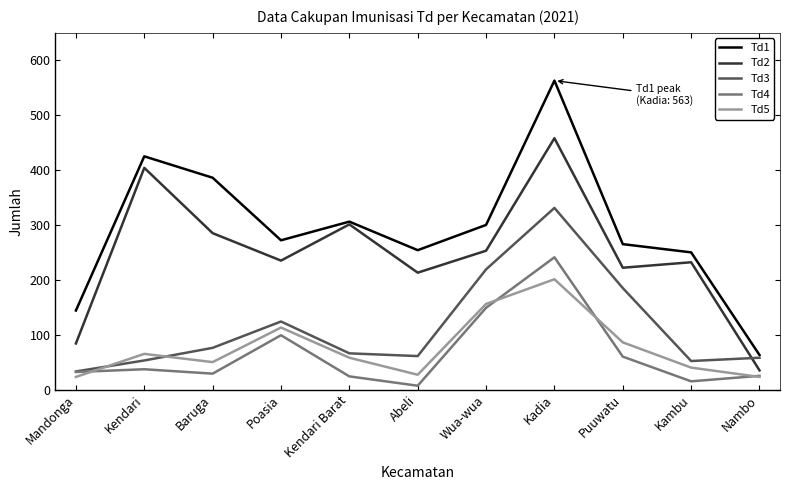

Which series has the largest total across all categories?

Td1